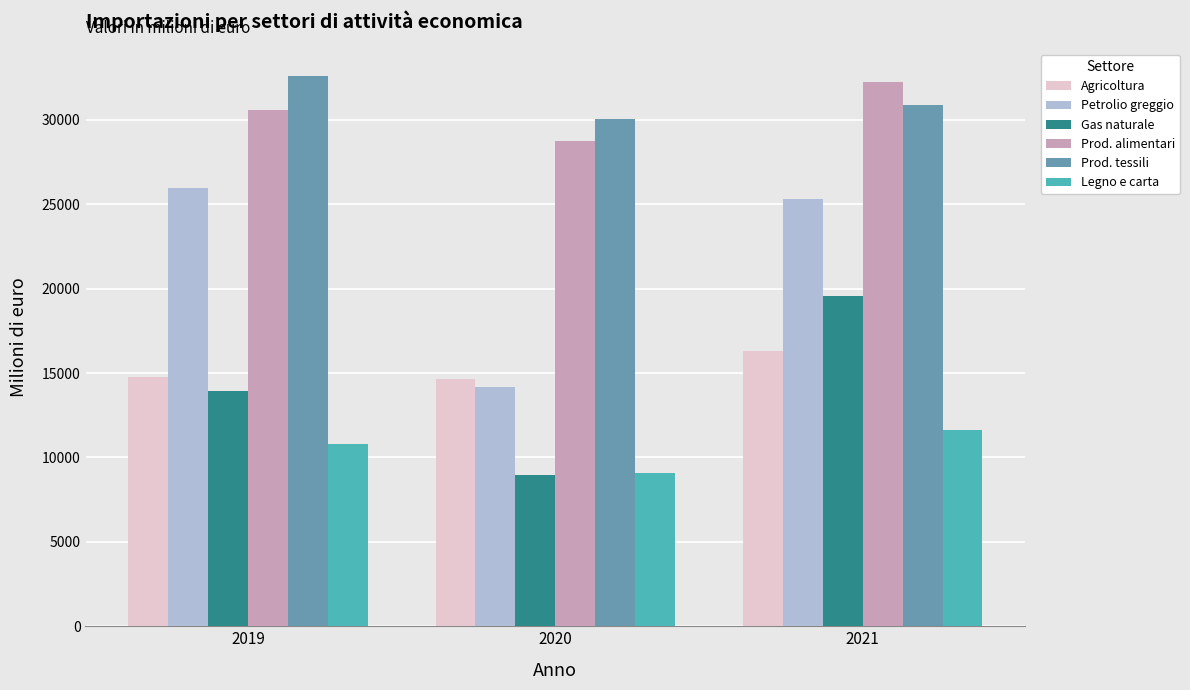

What is the difference between the maximum and minimum values in the Prod. tessili series?

2517.1